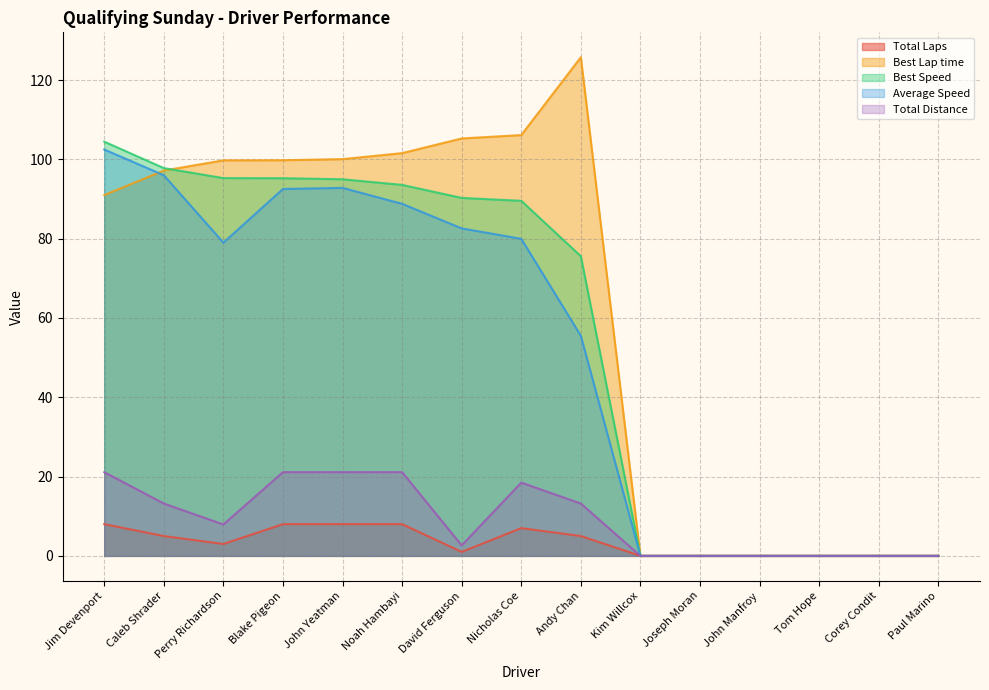

At which label does Average Speed reach its minimum?

Kim Willcox